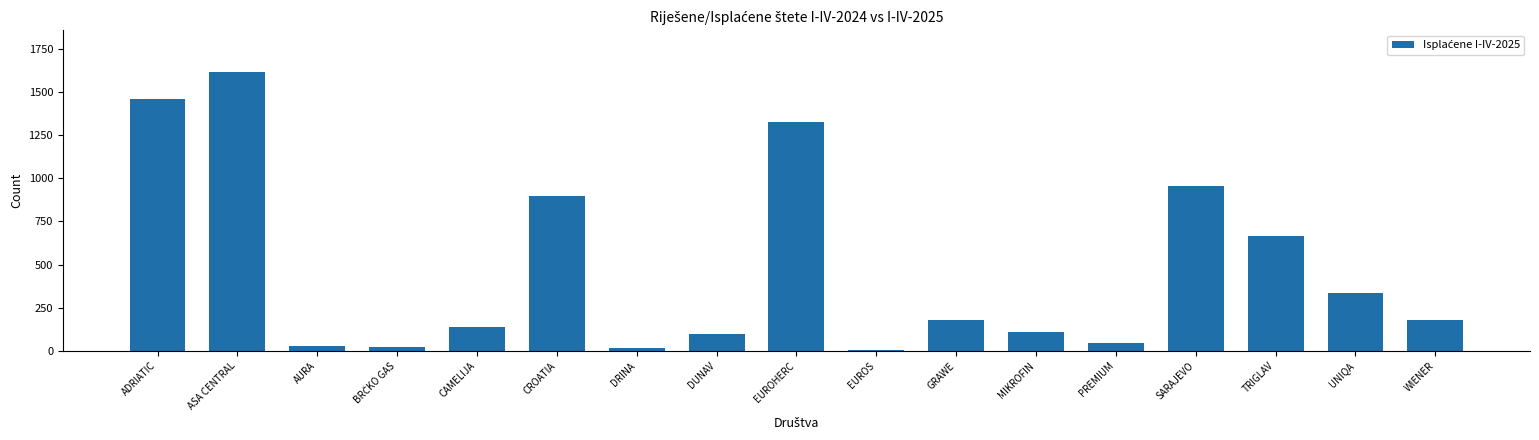

What is the change in value from CROATIA to UNIQA?

-560